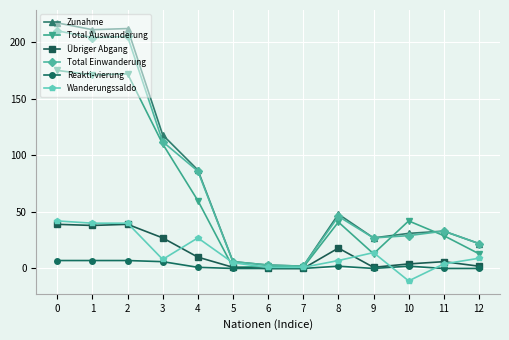

What is the value of the Total Einwanderung point at the 2nd from the left?

204